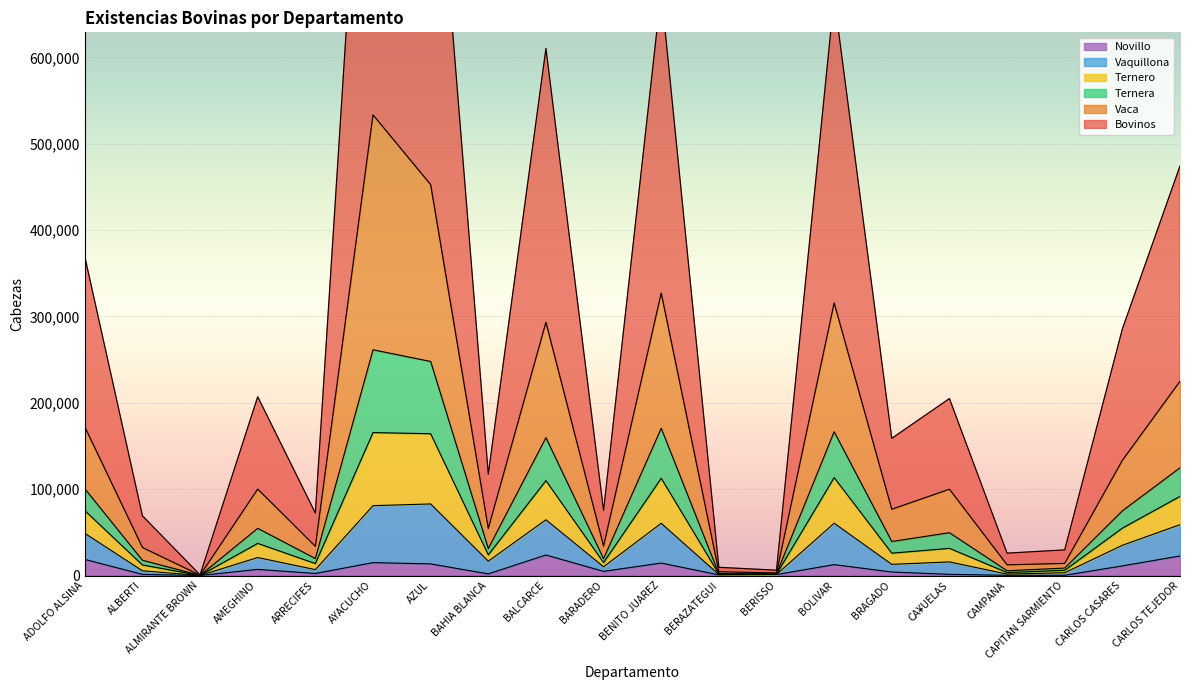

True or false: Novillo has a value of 14898 at AYACUCHO.

True